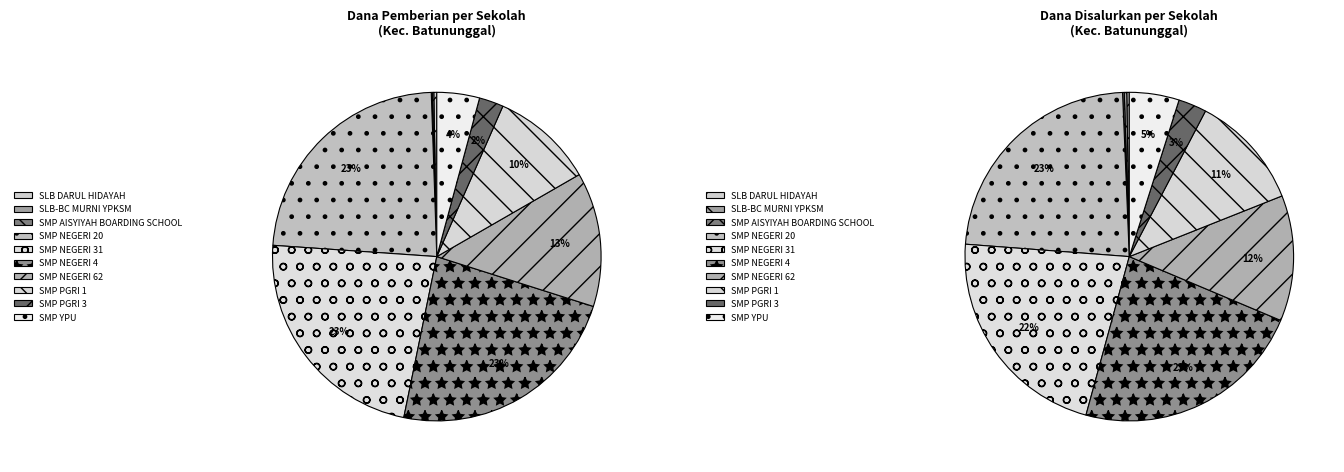

Does any single category account for the majority?

No